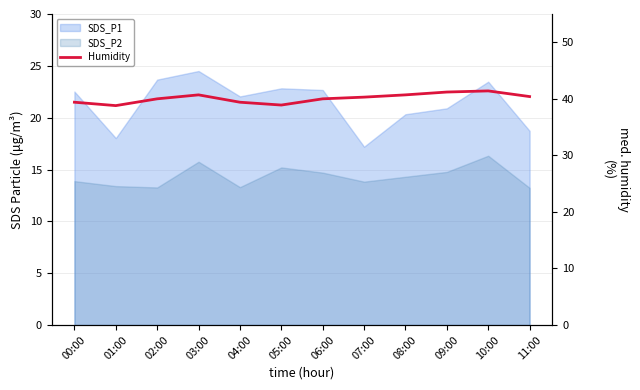

What is the label of the 1st point from the left?

00:00